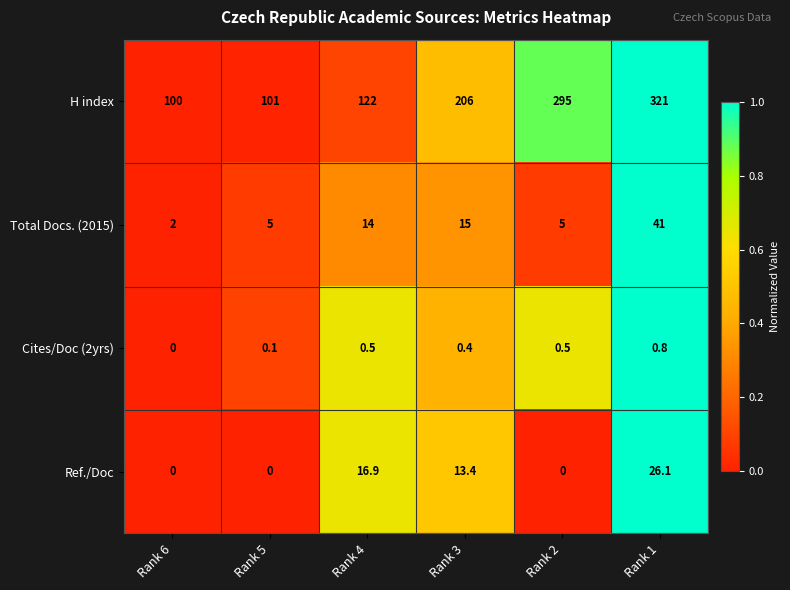

How many distinct data groups are displayed?

4